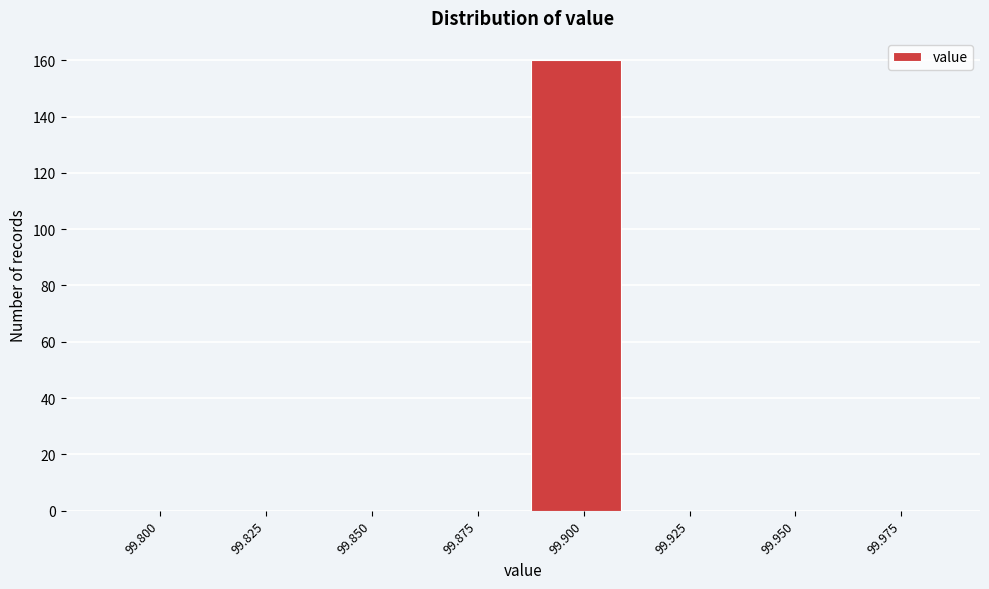

Reading left to right, list all the values displayed in this chart.

99.800=0	99.825=0	99.850=0	99.875=0	99.900=160	99.925=0	99.950=0	99.975=0